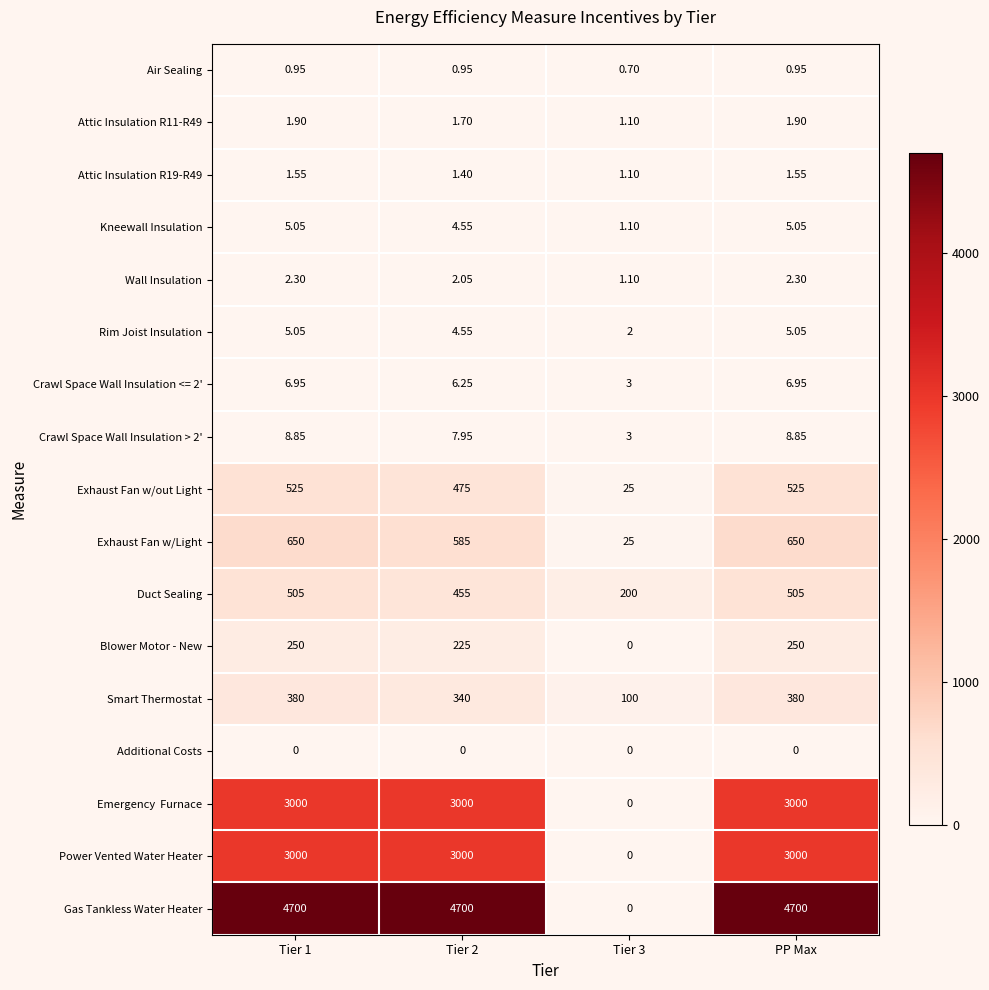

At how many categories does at least one series exceed 2076?

3